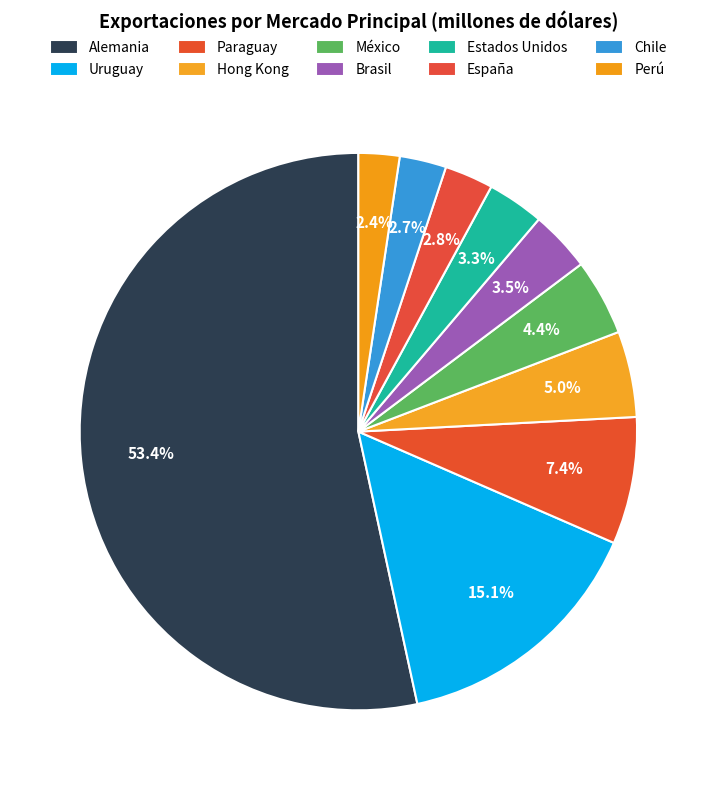

What percentage is the Brasil slice, to the nearest percent?

4%